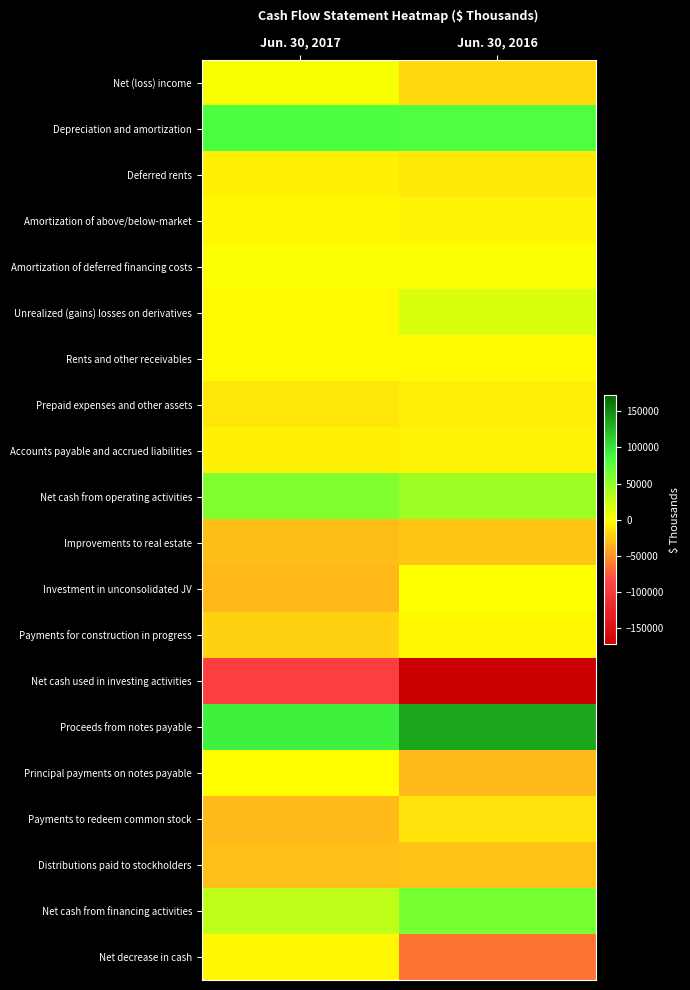

Count the number of data series in this chart.

20